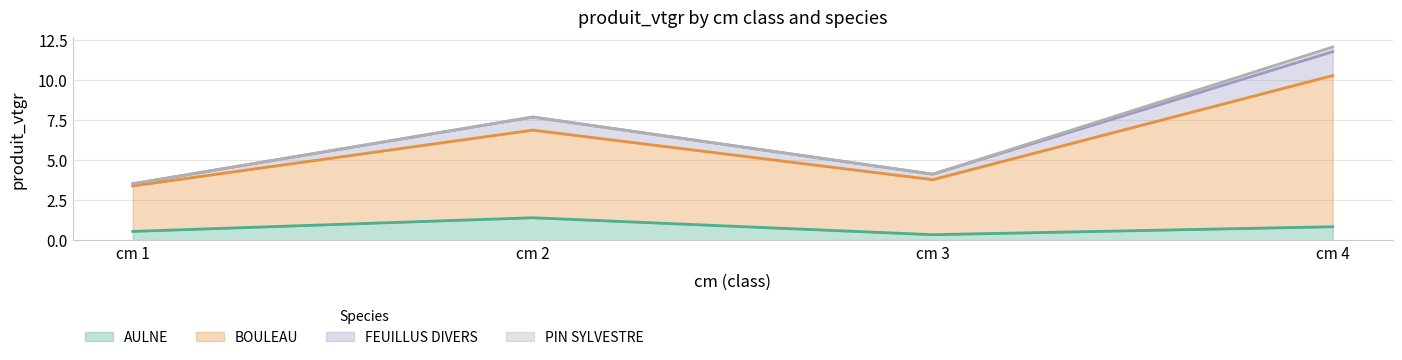

Which series has the widest spread of values?

BOULEAU